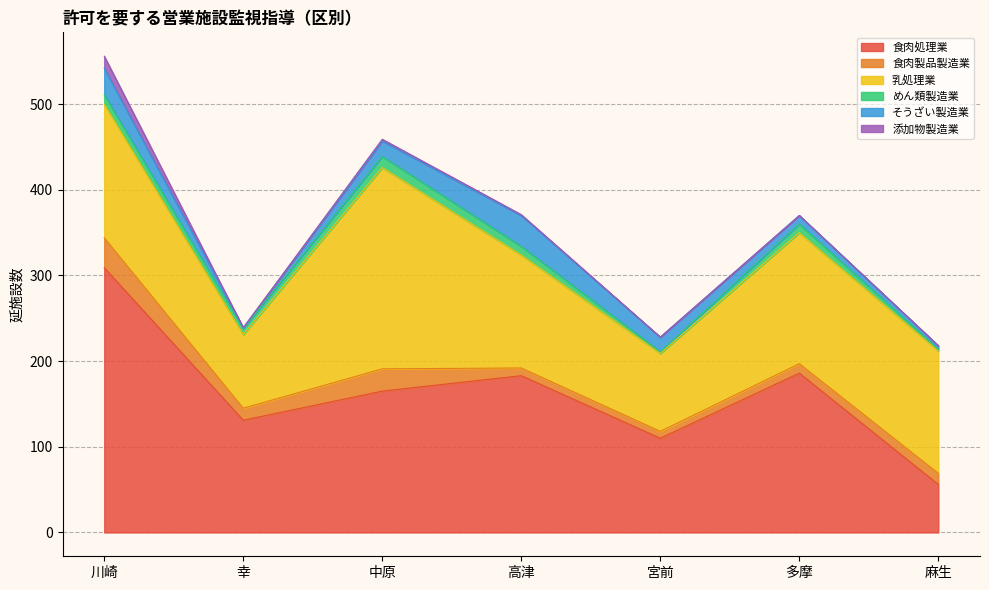

At which label does 食肉製品製造業 first exceed 13?

川崎